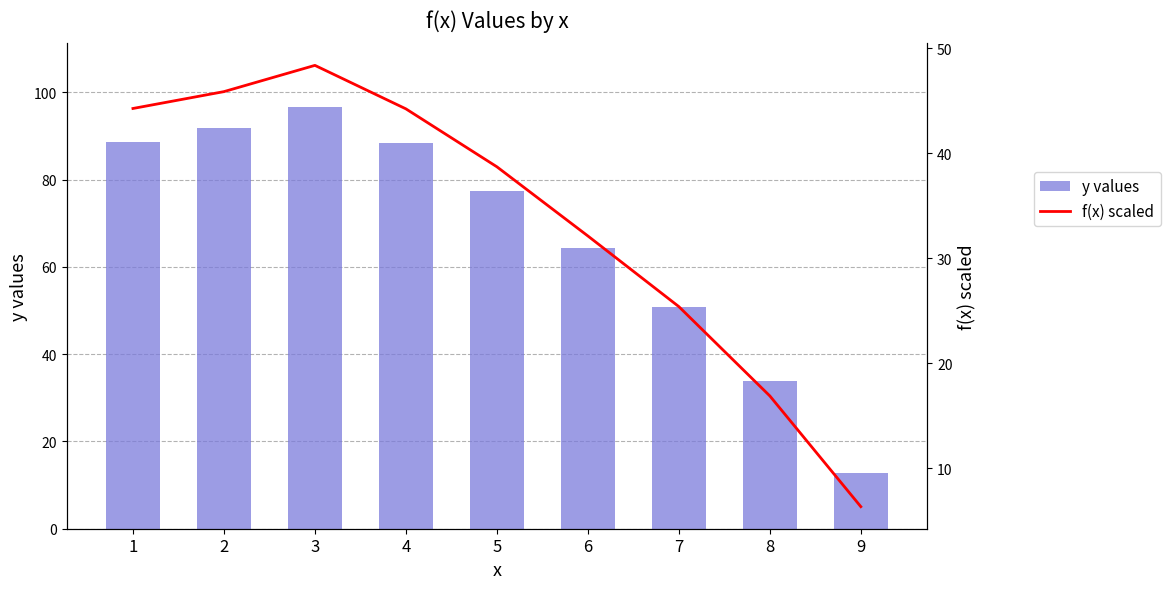

Reading left to right, what are all the values shown in this chart?

y values: 1=88.5	2=91.7	3=96.7	4=88.4	5=77.4	6=64.2	7=50.8	8=33.8	9=12.7
f(x) scaled: 1=44.3	2=45.9	3=48.4	4=44.2	5=38.7	6=32.1	7=25.4	8=16.9	9=6.3